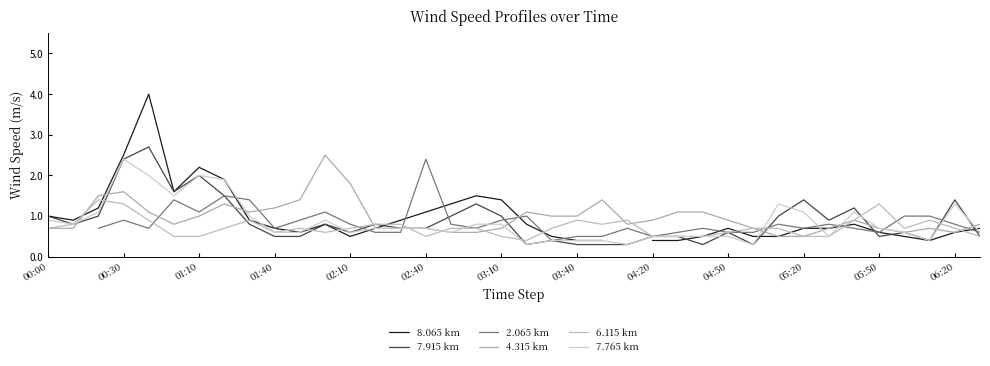

The 6.115 km series shows 0.4 at 34. True or false?

False